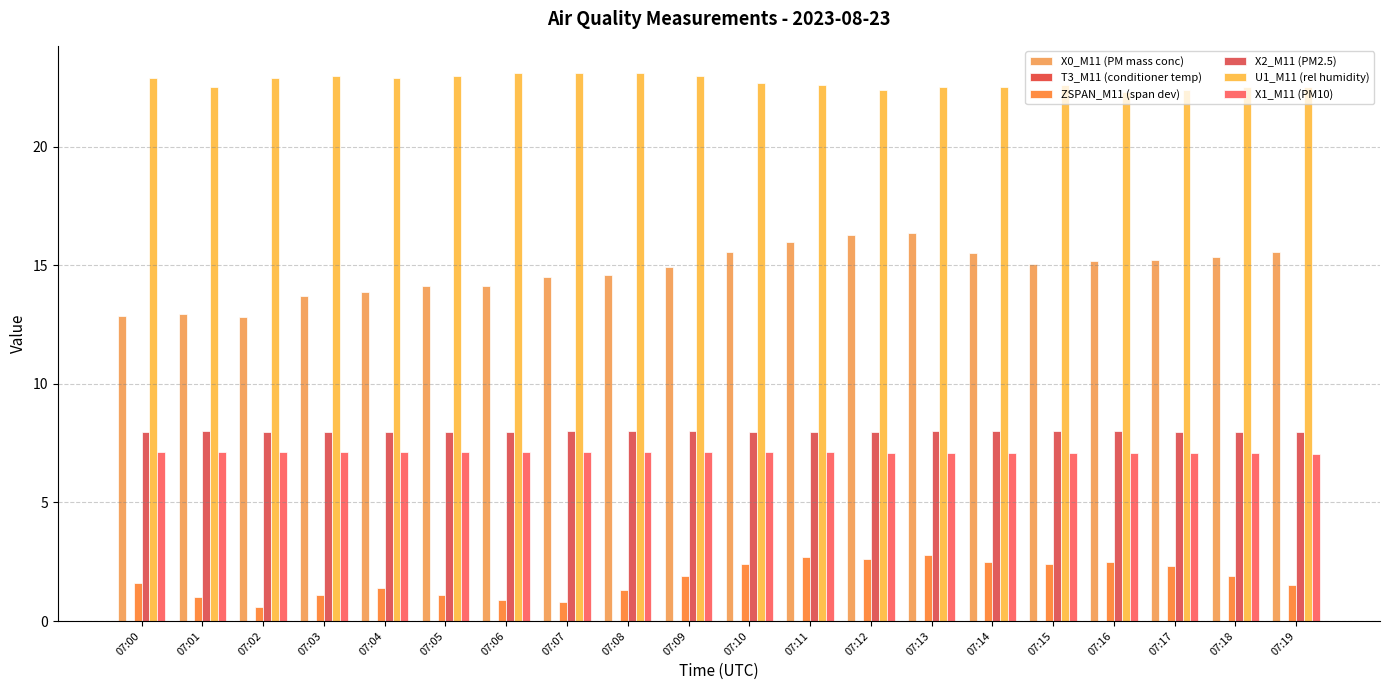

At which category does the chart reach its peak across all series?

07:06